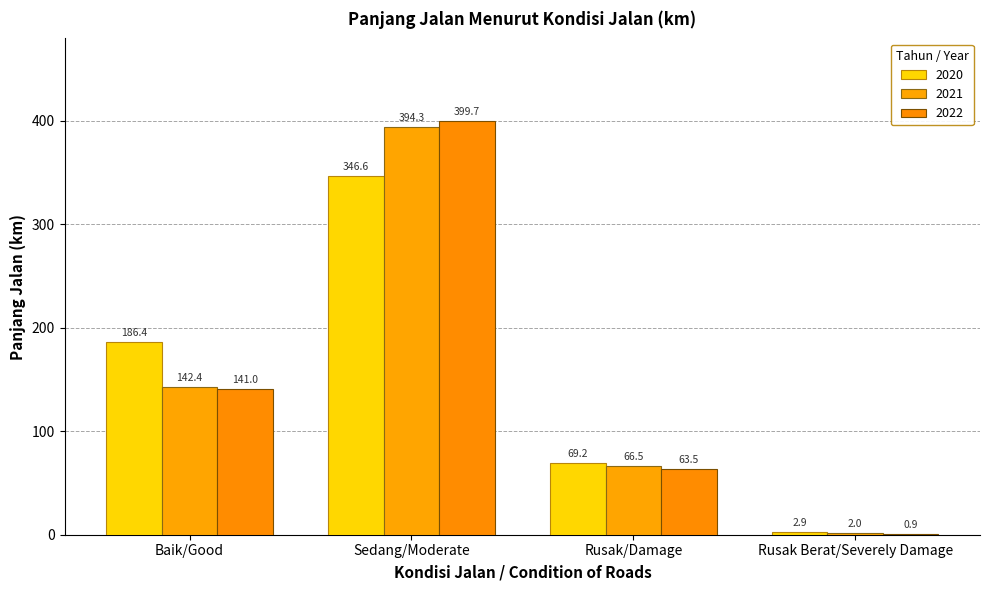

What is the difference between the second highest and second lowest values in the 2021 series?

75.9